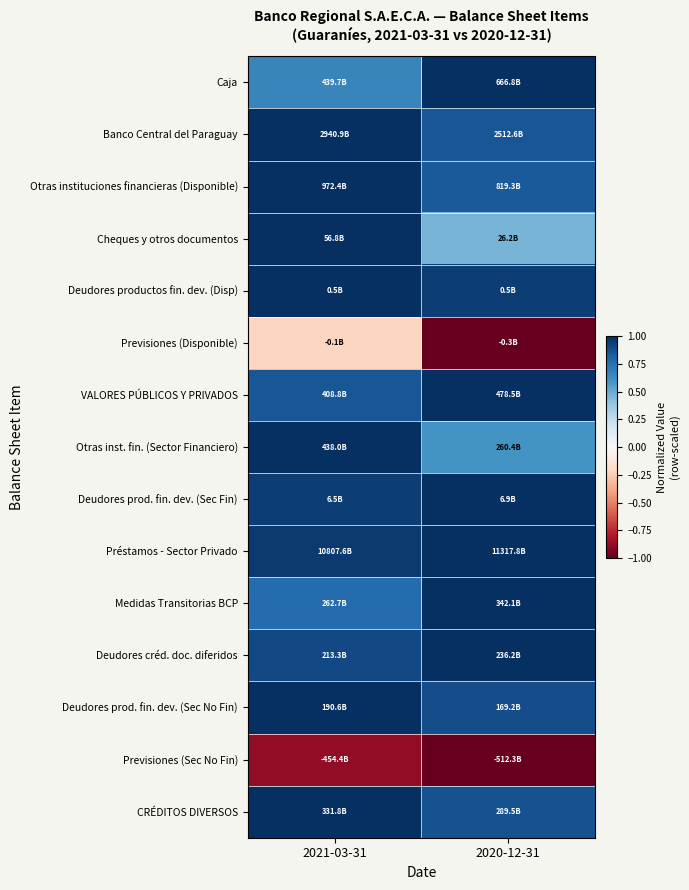

Reading left to right, list all the values displayed in this chart.

Caja: 2021-03-31=0.7	2020-12-31=1.0
Banco Central del Paraguay: 2021-03-31=1.0	2020-12-31=0.9
Otras instituciones financieras (Disponible): 2021-03-31=1.0	2020-12-31=0.8
Cheques y otros documentos: 2021-03-31=1.0	2020-12-31=0.5
Deudores productos fin. dev. (Disp): 2021-03-31=1.0	2020-12-31=0.9
Previsiones (Disponible): 2021-03-31=-0.2	2020-12-31=-1.0
VALORES PÚBLICOS Y PRIVADOS: 2021-03-31=0.9	2020-12-31=1.0
Otras inst. fin. (Sector Financiero): 2021-03-31=1.0	2020-12-31=0.6
Deudores prod. fin. dev. (Sec Fin): 2021-03-31=0.9	2020-12-31=1.0
Préstamos - Sector Privado: 2021-03-31=1.0	2020-12-31=1.0
Medidas Transitorias BCP: 2021-03-31=0.8	2020-12-31=1.0
Deudores créd. doc. diferidos: 2021-03-31=0.9	2020-12-31=1.0
Deudores prod. fin. dev. (Sec No Fin): 2021-03-31=1.0	2020-12-31=0.9
Previsiones (Sec No Fin): 2021-03-31=-0.9	2020-12-31=-1.0
CRÉDITOS DIVERSOS: 2021-03-31=1.0	2020-12-31=0.9